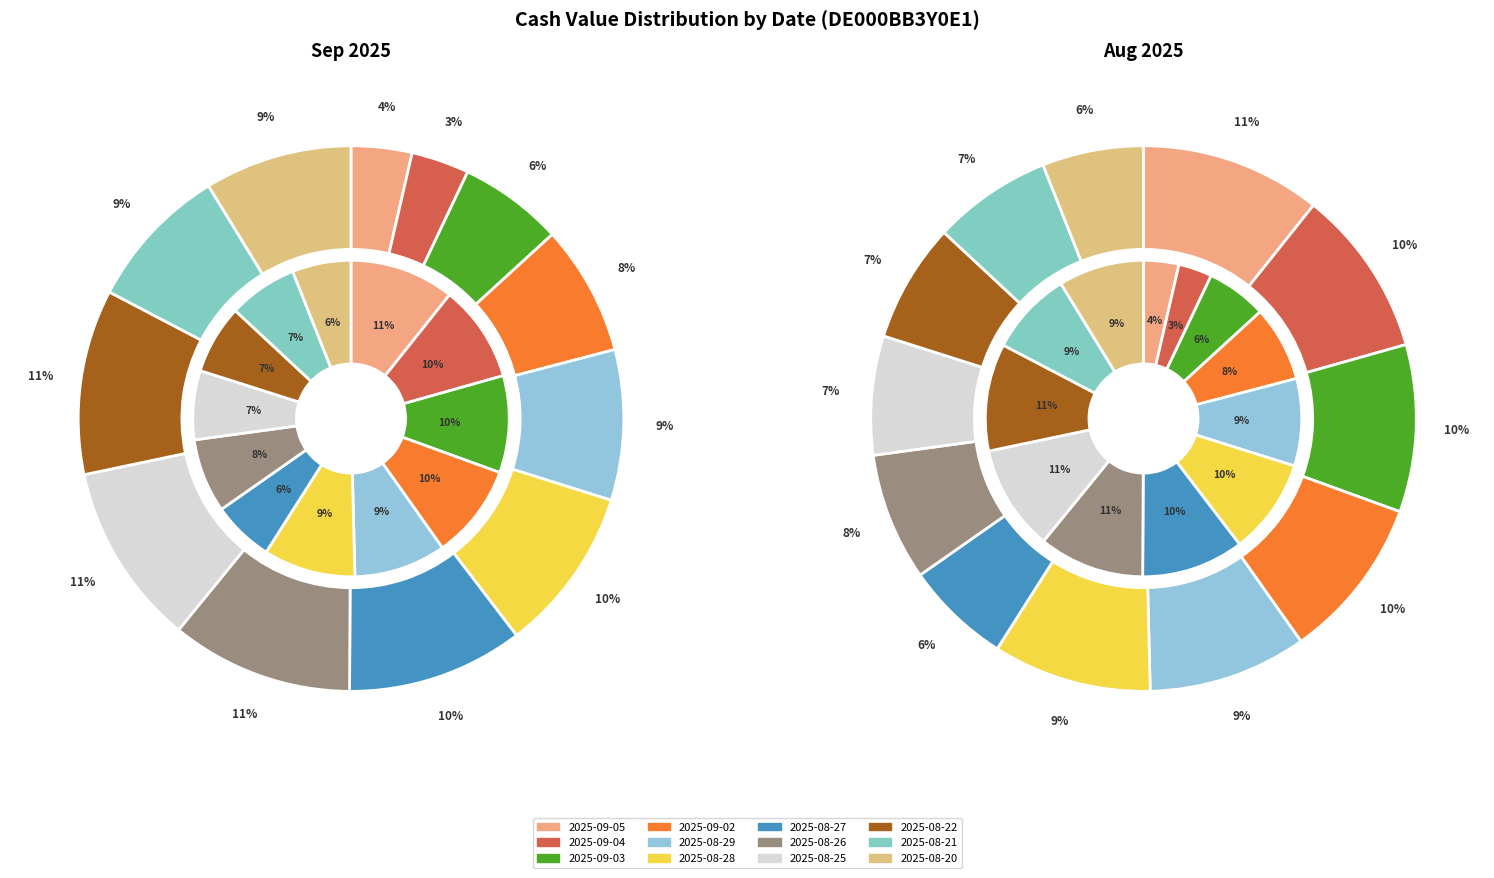

To the nearest percent, what is the difference between the 2025-08-28 and 2025-09-05 slice percentages?

6%